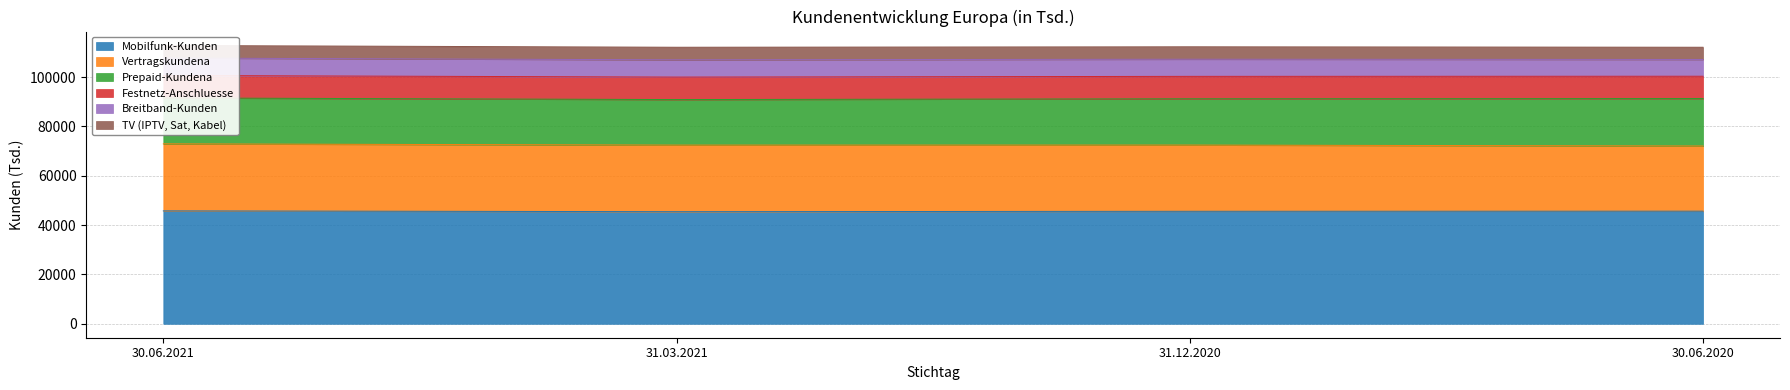

Which has a higher value, 31.03.2021 or 30.06.2021?

30.06.2021